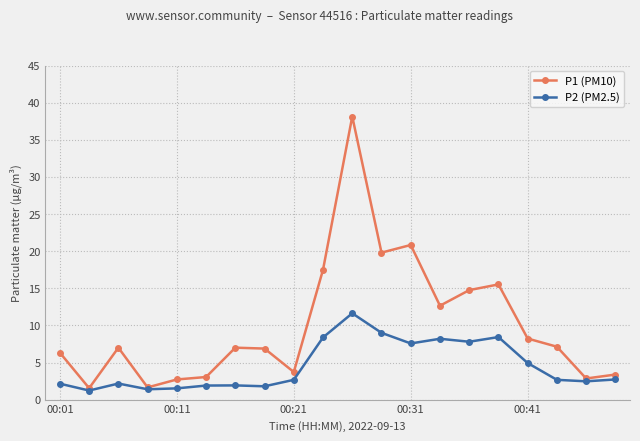

How many lines are shown in the chart?

2